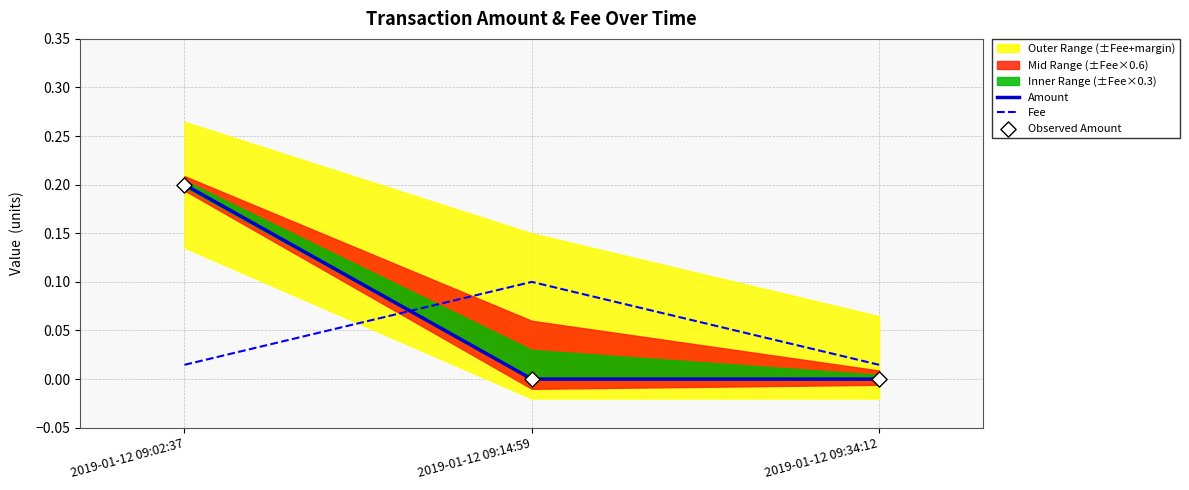

Which category has the highest value in the Fee series?

2019-01-12 09:14:59